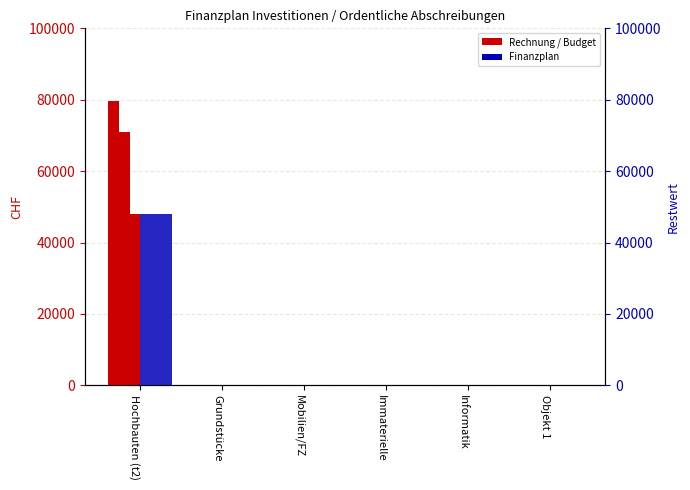

What is the difference between the Rechnung 2023 values at Hochbauten (t2) and Objekt 1?

70849.8